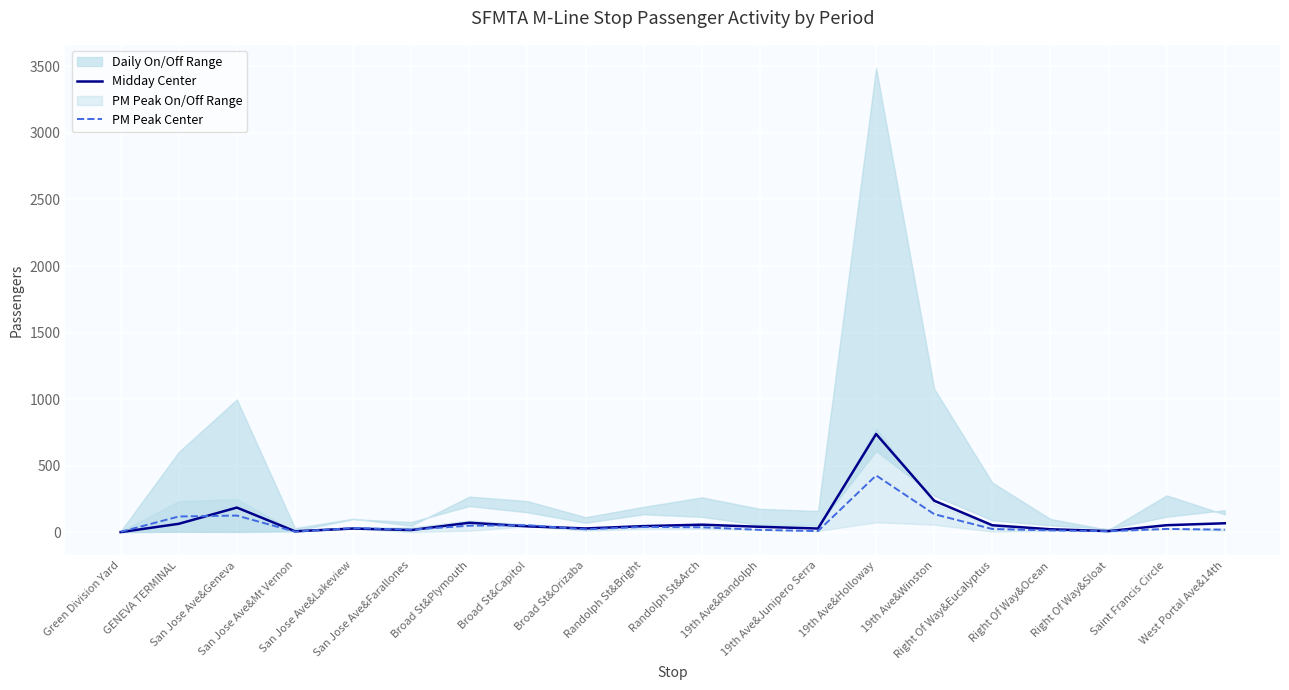

At which label does Midday Center reach its peak?

19th Ave&Holloway